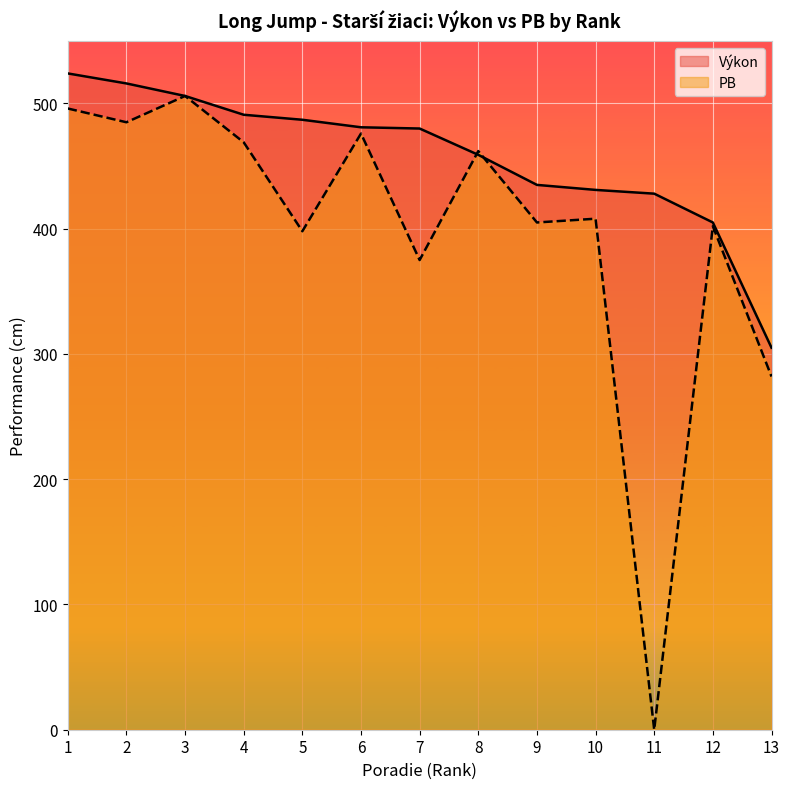

At 6, list the series in order from largest to smallest.

Výkon, PB